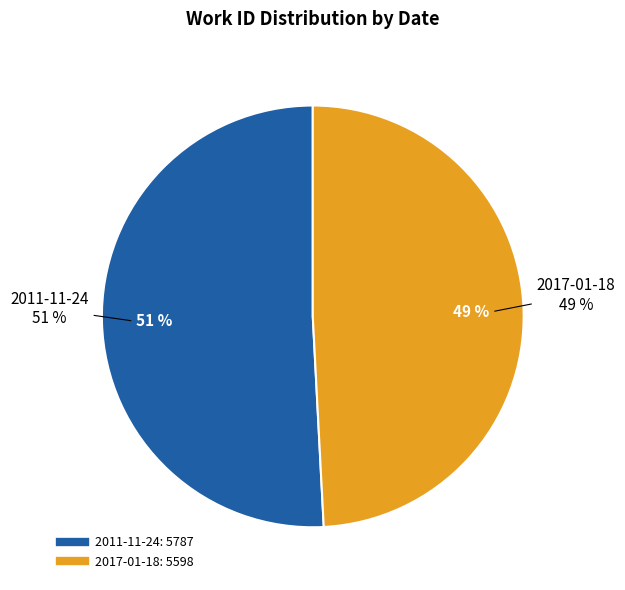

What percentage do 2017-01-18 and 2011-11-24 together represent?

100.0%